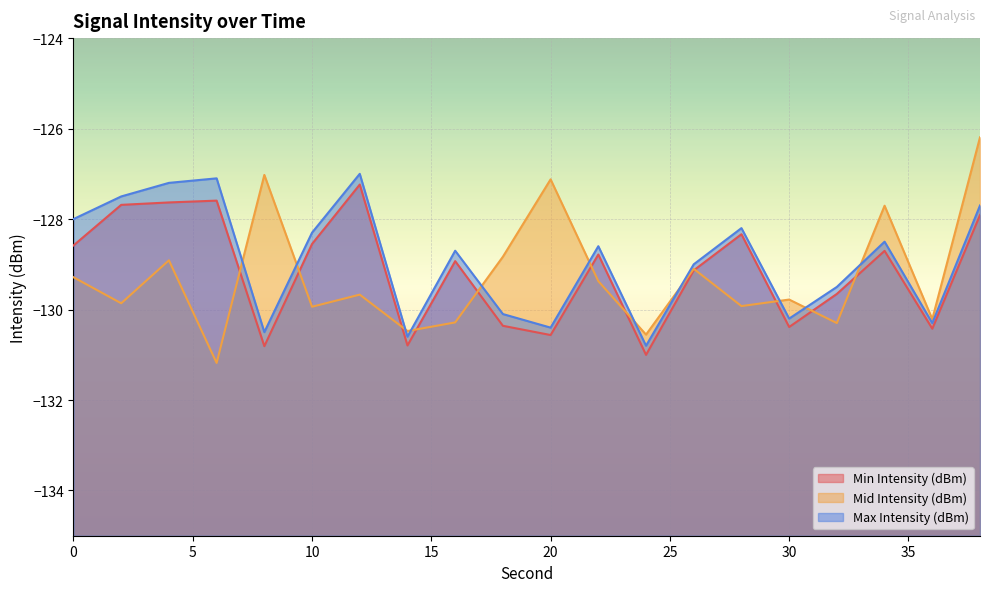

True or false: Min Intensity (dBm) and Max Intensity (dBm) intersect in this chart.

False